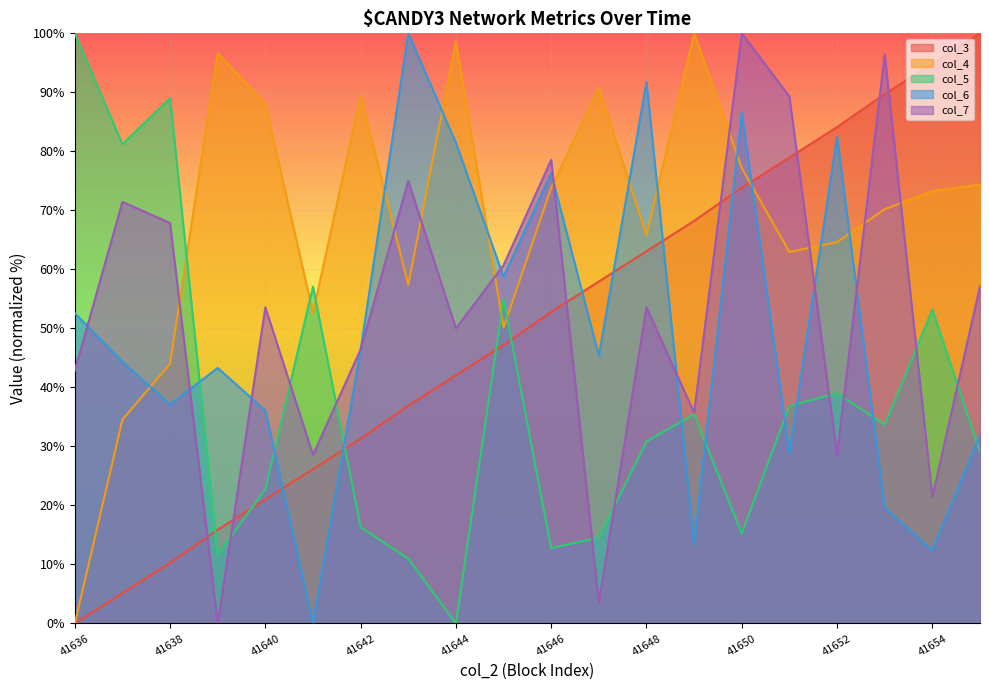

Which series changed the most between 41651 and 41655?

col_7